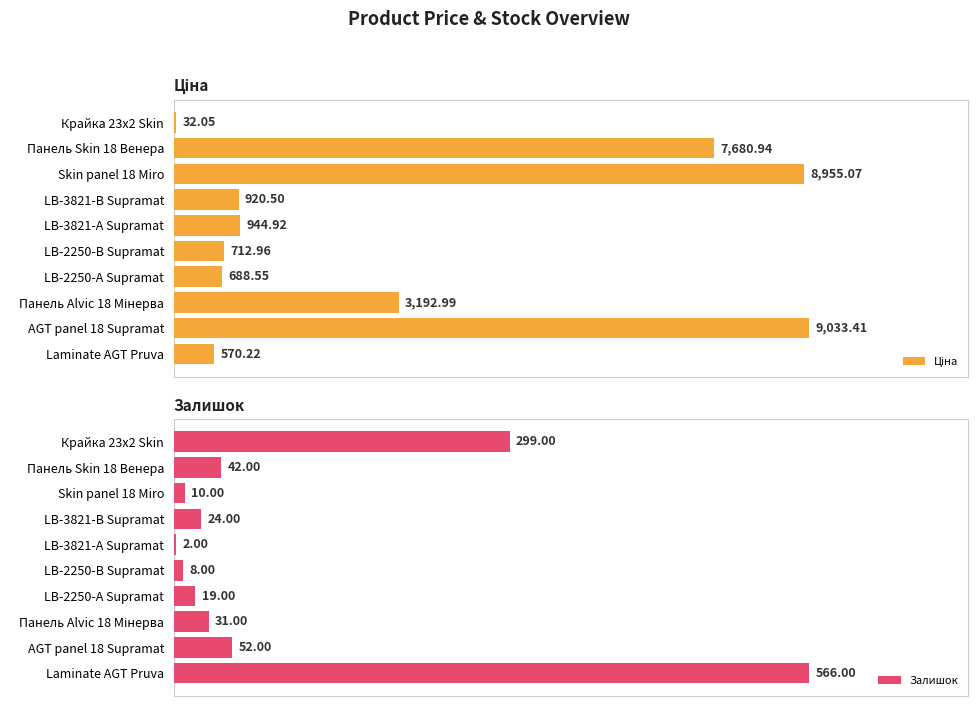

Reading left to right, list all the values displayed in this chart.

Ціна: 32.0	7680.9	8955.1	920.5	944.9	713.0	688.5	3193.0	9033.4	570.2
Залишок: 299.0	42.0	10.0	24.0	2.0	8.0	19.0	31.0	52.0	566.0